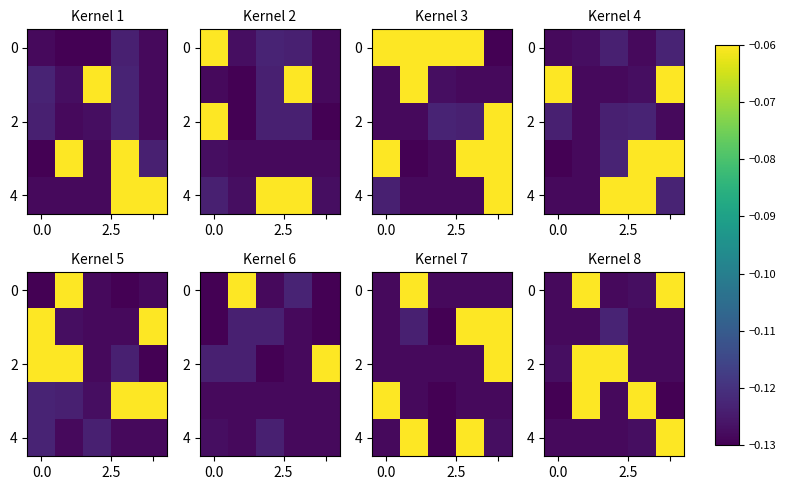

What is the maximum value shown in the chart?

-0.1